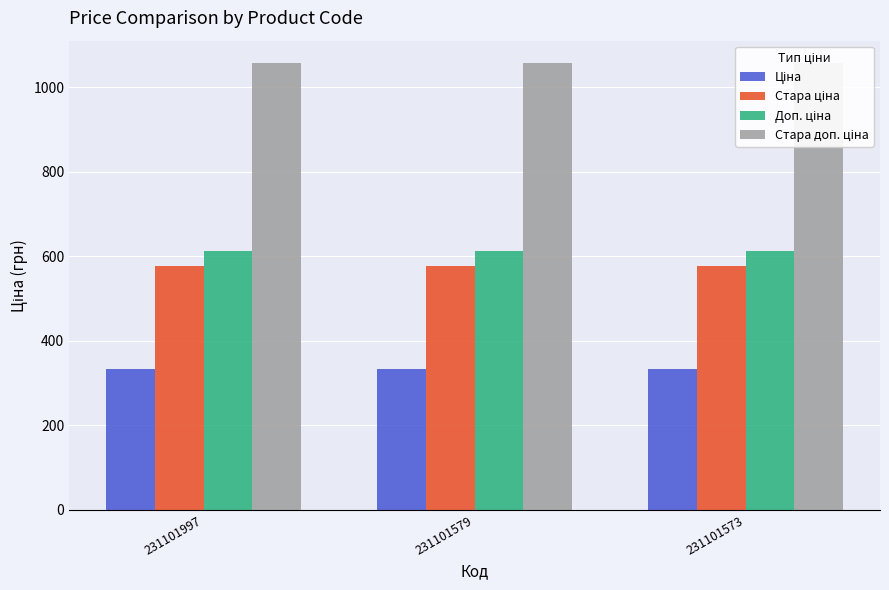

True or false: Доп. ціна has a value of 613.0 at 231101579.

True